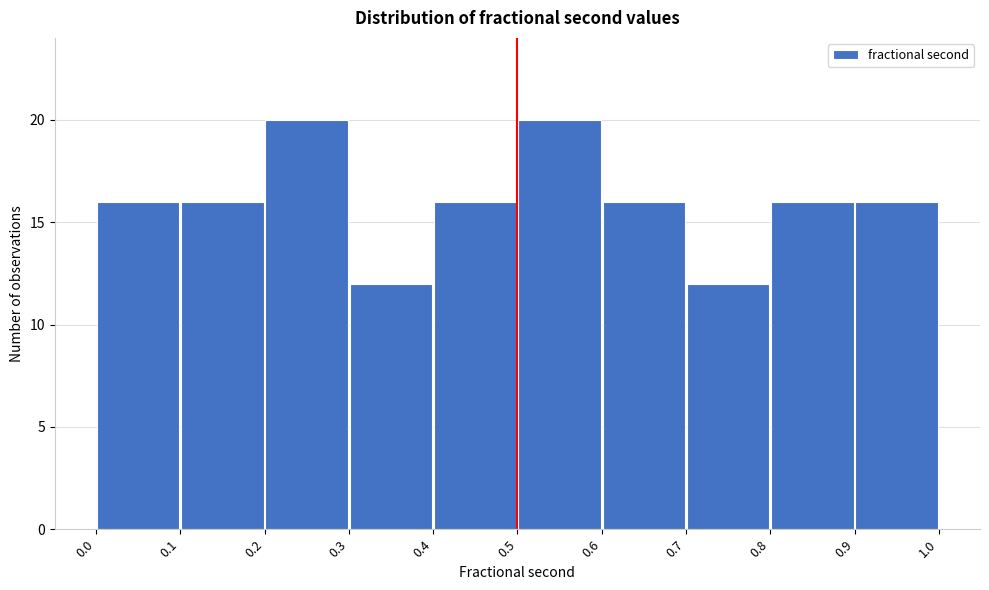

Reading left to right, list every bar in this chart as the range it spans on the x-axis followed by its height. The values are not printed on the chart, so give them approximately, as read against the axis.

0.0 to 0.1: 16
0.1 to 0.2: 16
0.2 to 0.3: 20
0.3 to 0.4: 12
0.4 to 0.5: 16
0.5 to 0.6: 20
0.6 to 0.7: 16
0.7 to 0.8: 12
0.8 to 0.9: 16
0.9 to 1.0: 16